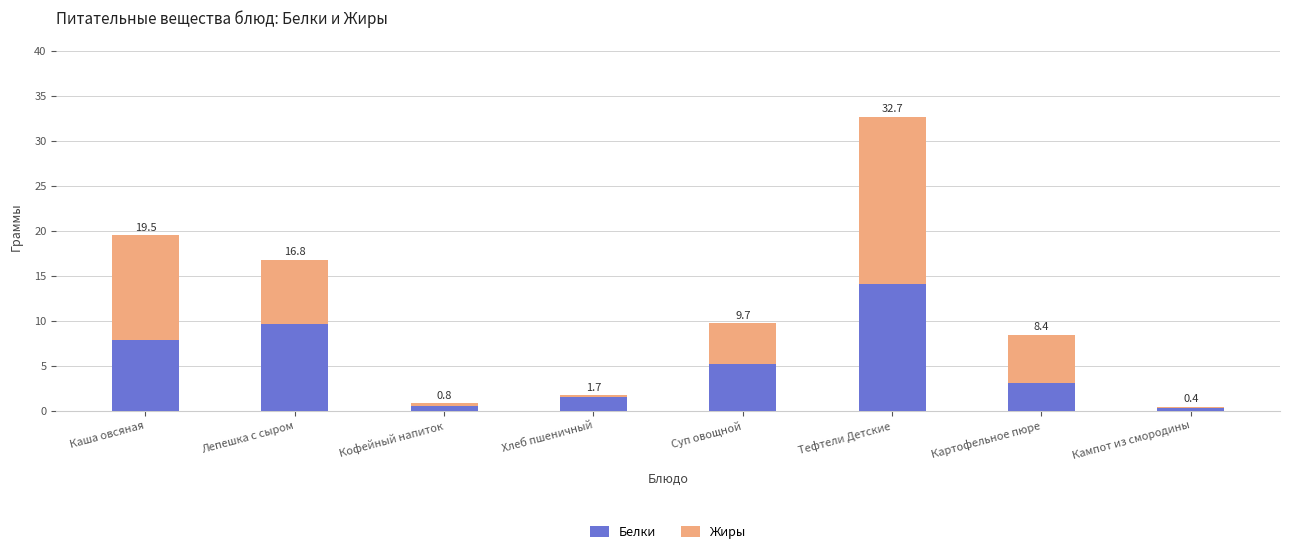

Which series changed the most between Каша овсяная and Суп овощной?

Жиры